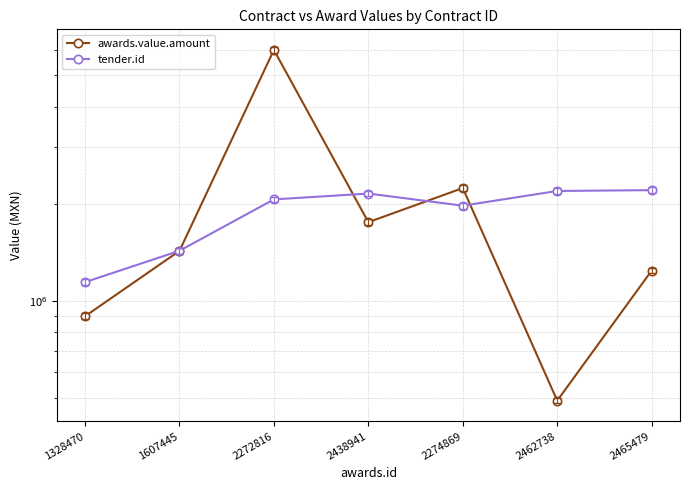

The value of tender.id at 1328470 is 1142616.0. True or false?

True